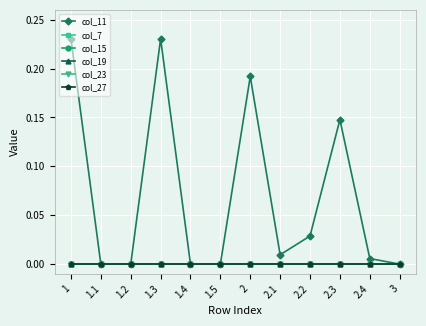

What is the label of the 10th point from the left?

2.3